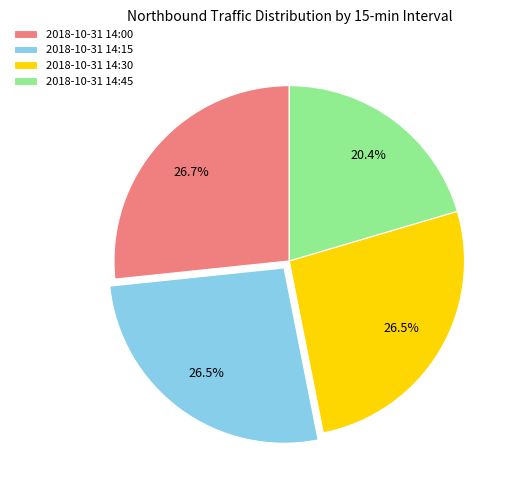

How many slices are in this pie chart?

4